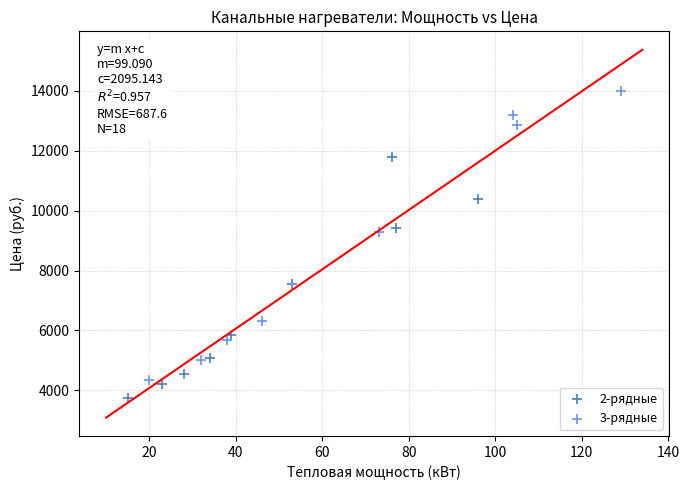

Which series reaches the maximum Y coordinate?

3-рядные